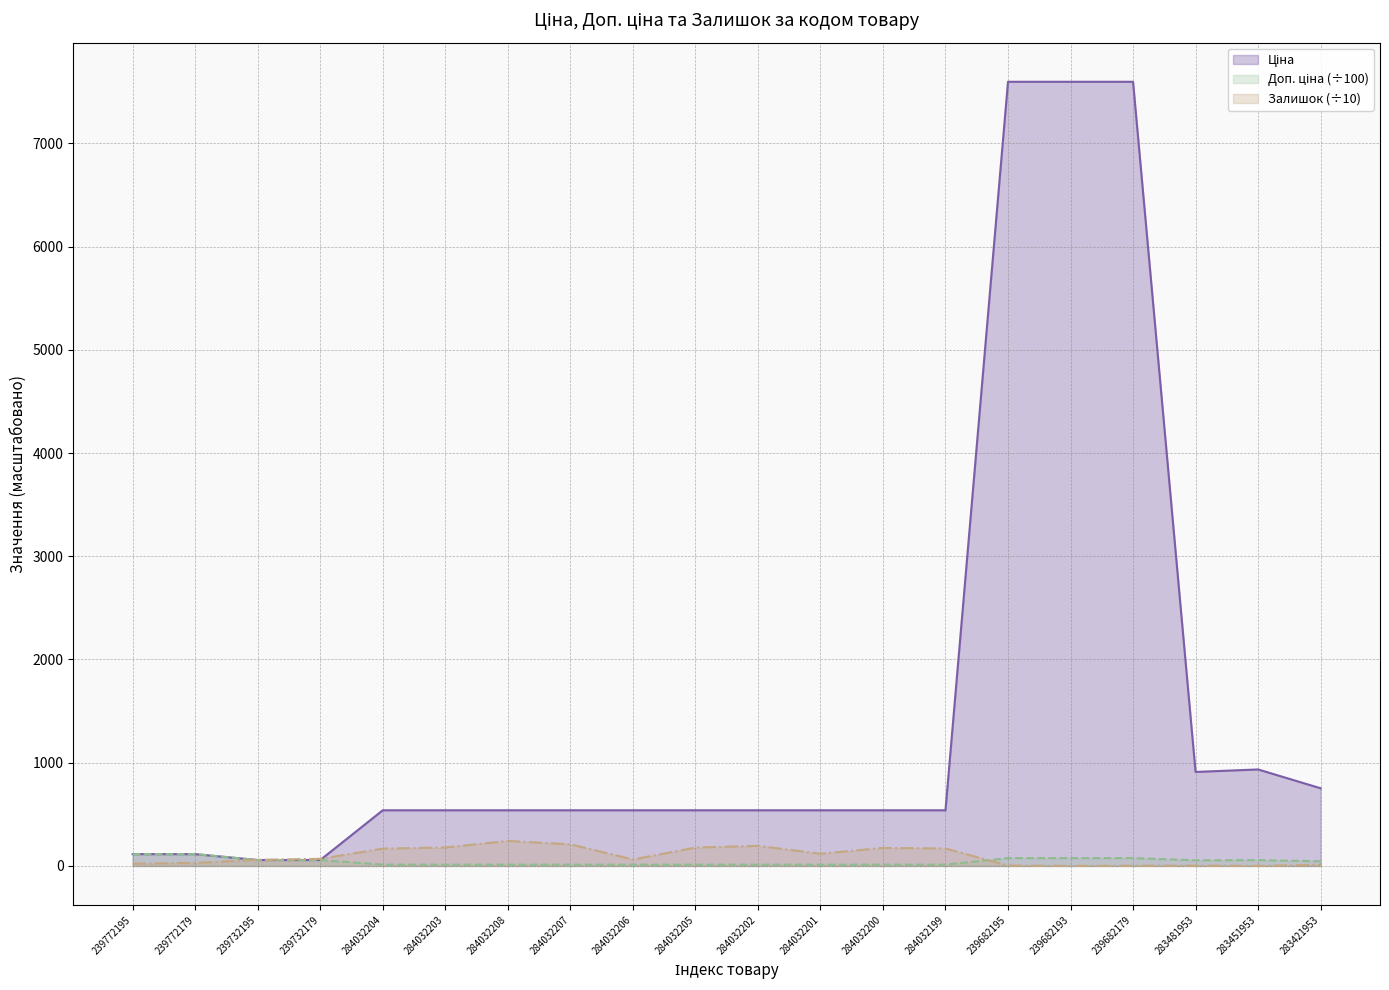

Which series has the largest range (max minus min)?

Ціна